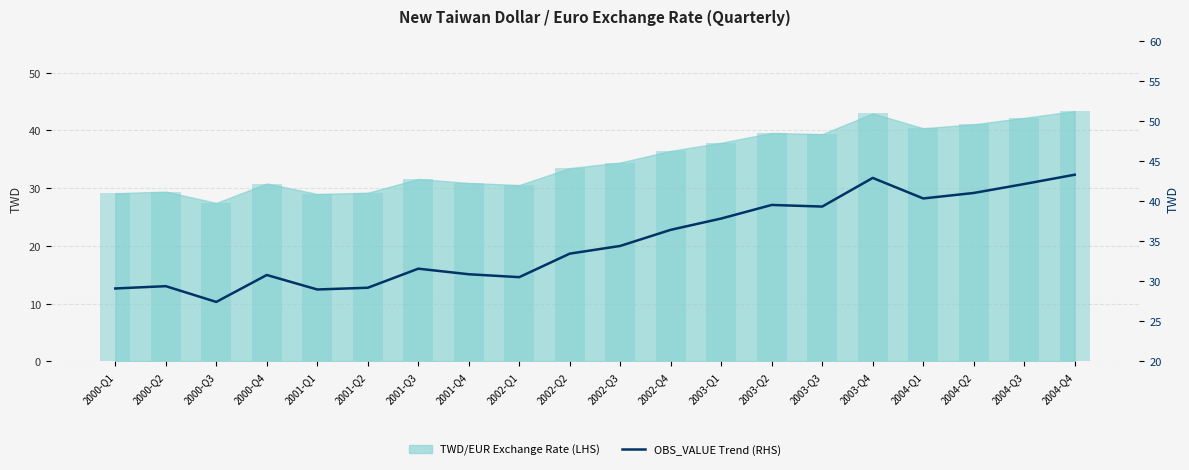

What position from the left is 2003-Q4?

16